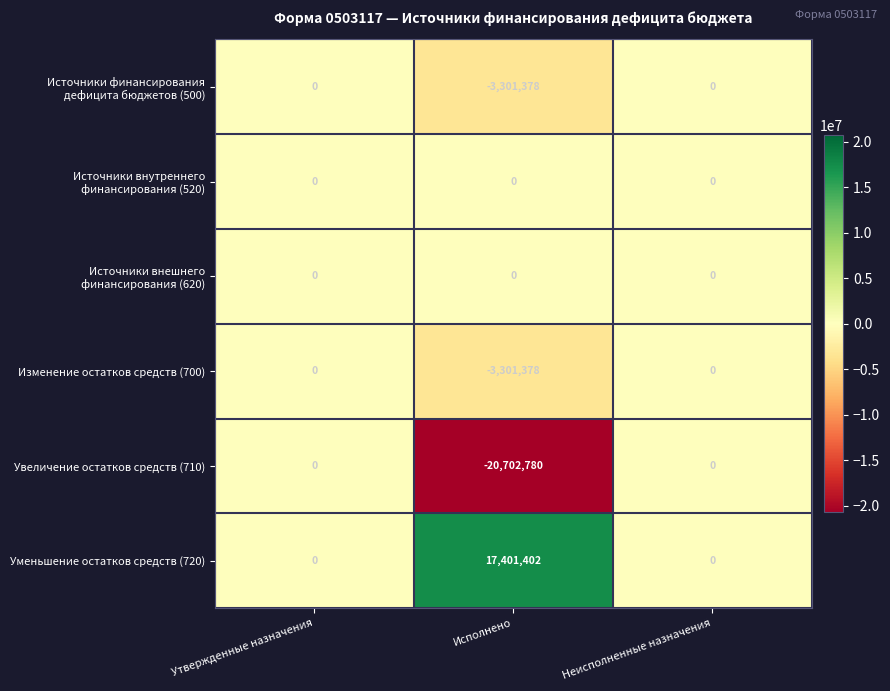

How many Изменение остатков средств (700) values are between -3301378 and 0?

3